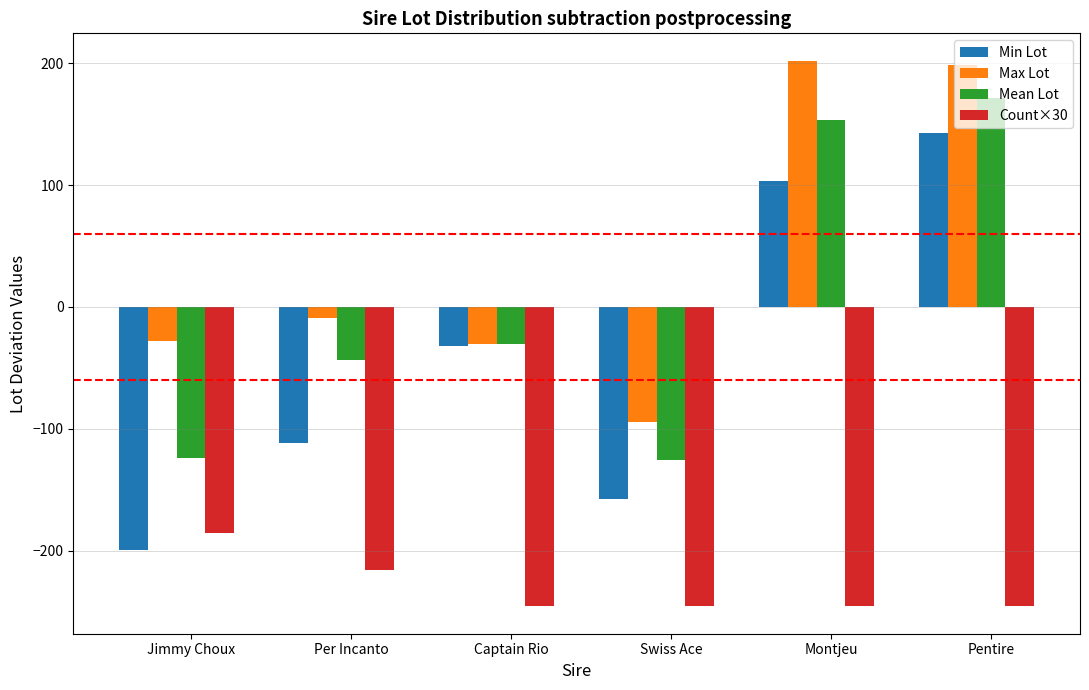

At which label does Min Lot first exceed -31?

Montjeu